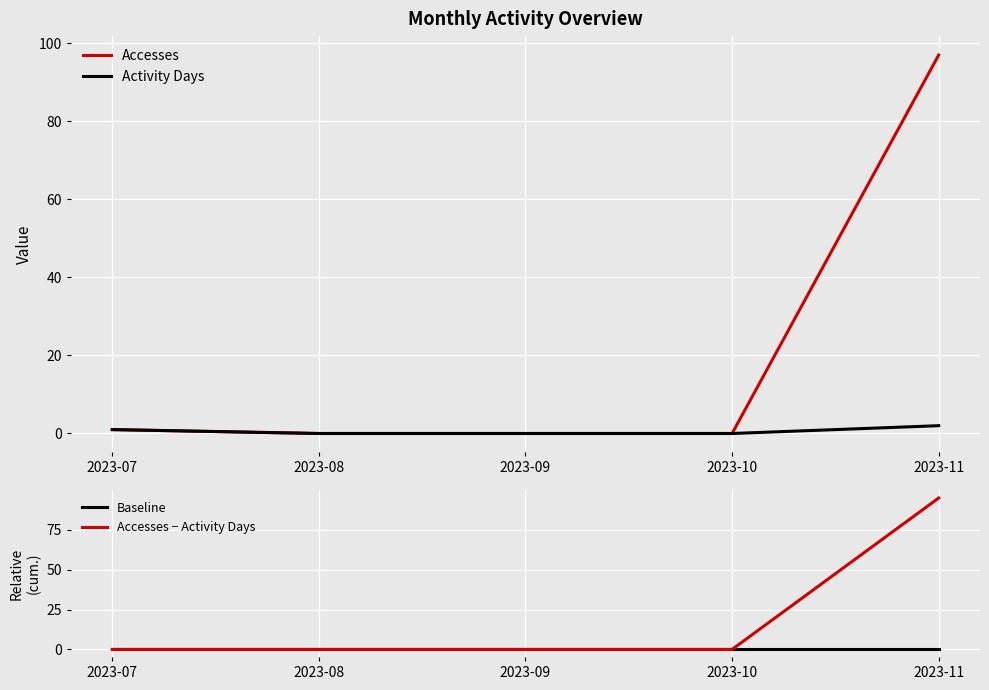

What is the sum of the Activity Days values at 2023-10 and 2023-07?

1